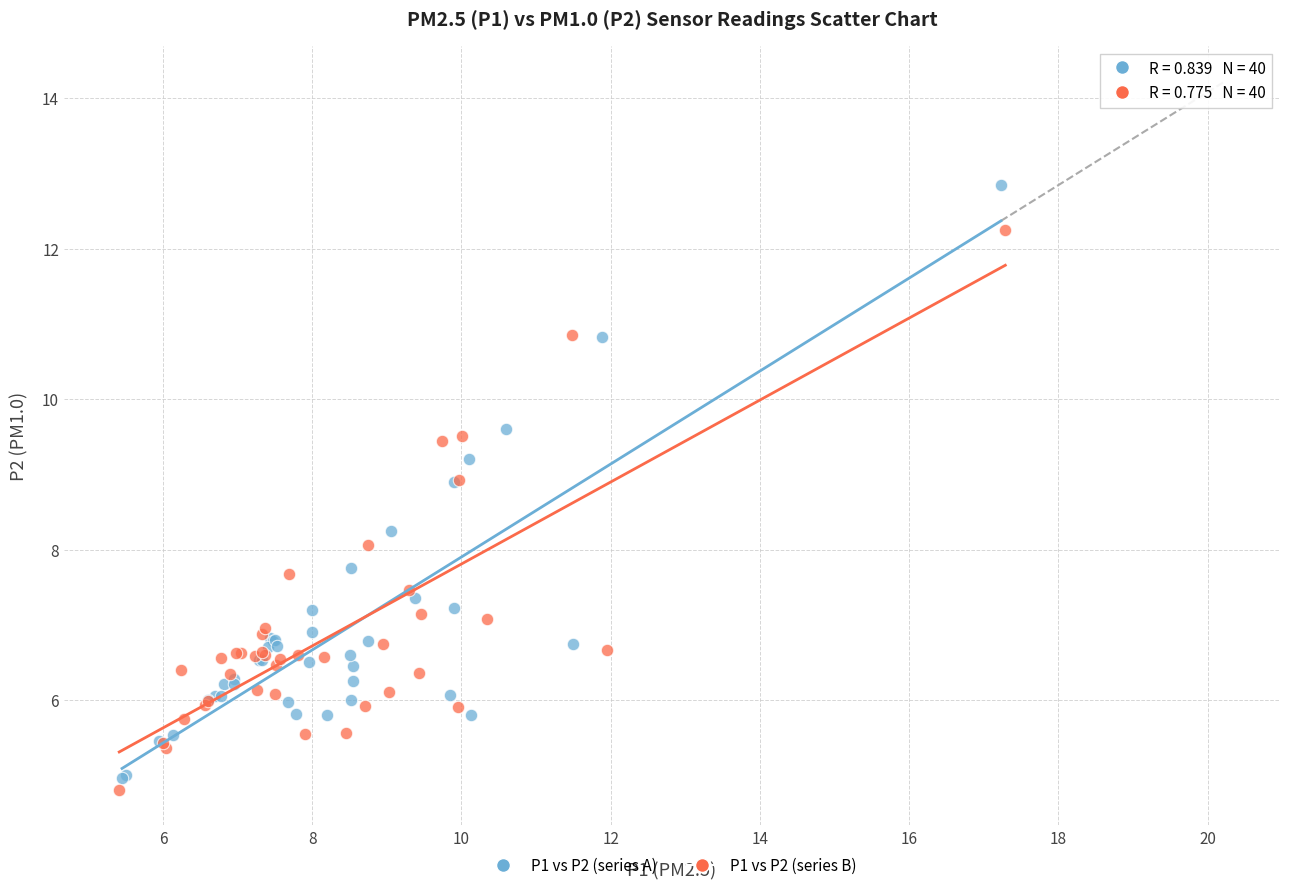

Which series contains the lowest Y value?

P1 vs P2 (series B)